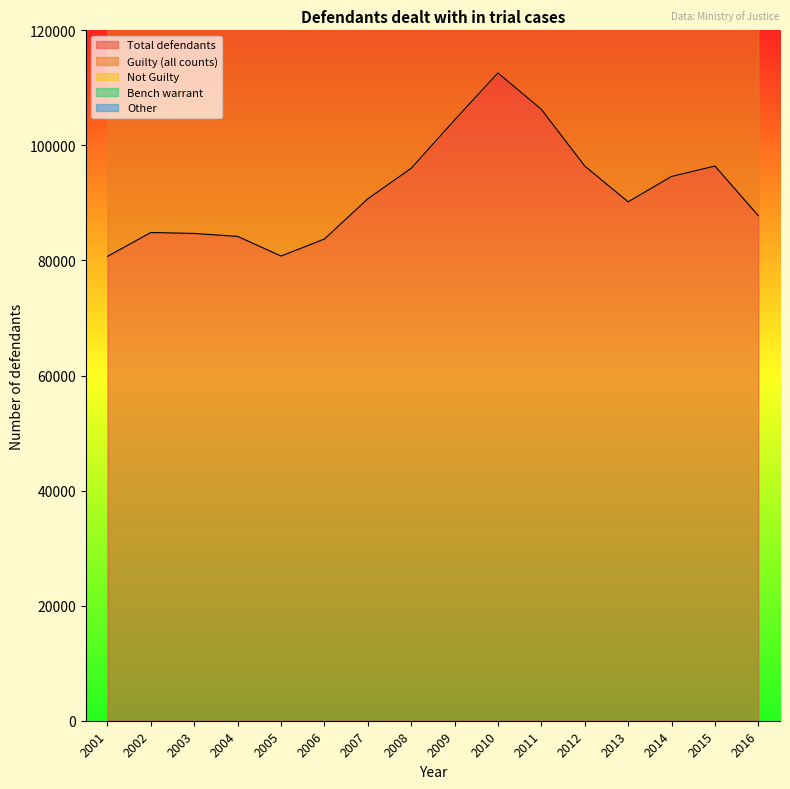

What are all the series names shown in the legend?

Total defendants, Guilty (all counts), Not Guilty, Bench warrant, Other